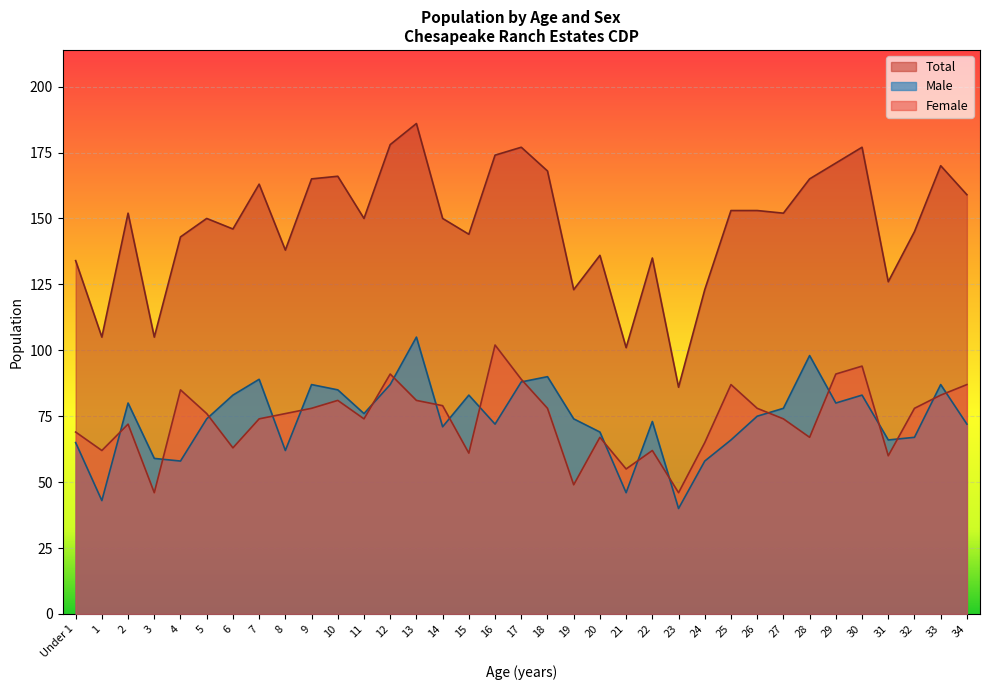

Is the value of Male at 8 greater than the value of Total at 19?

No